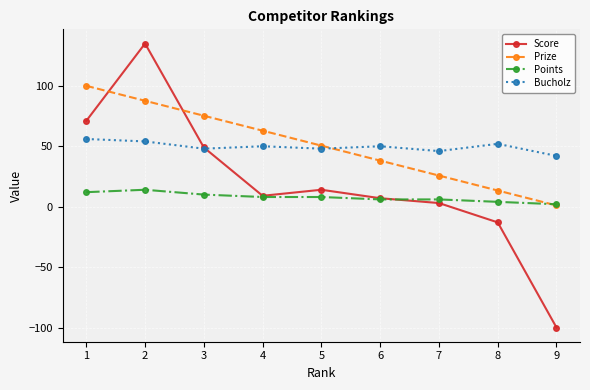

How many lines are shown in the chart?

4